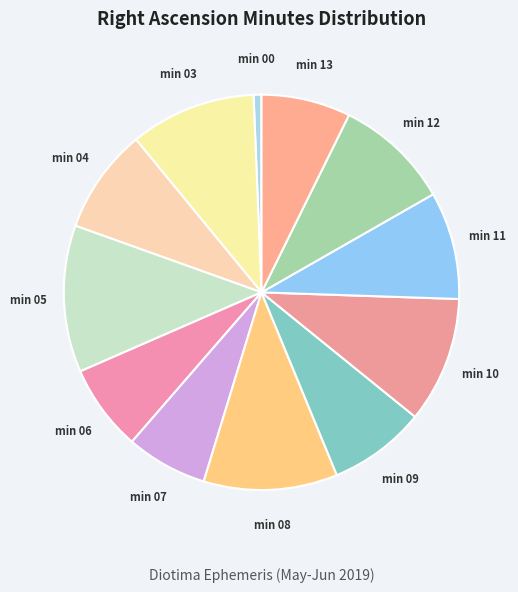

How many segments does this pie chart have?

12